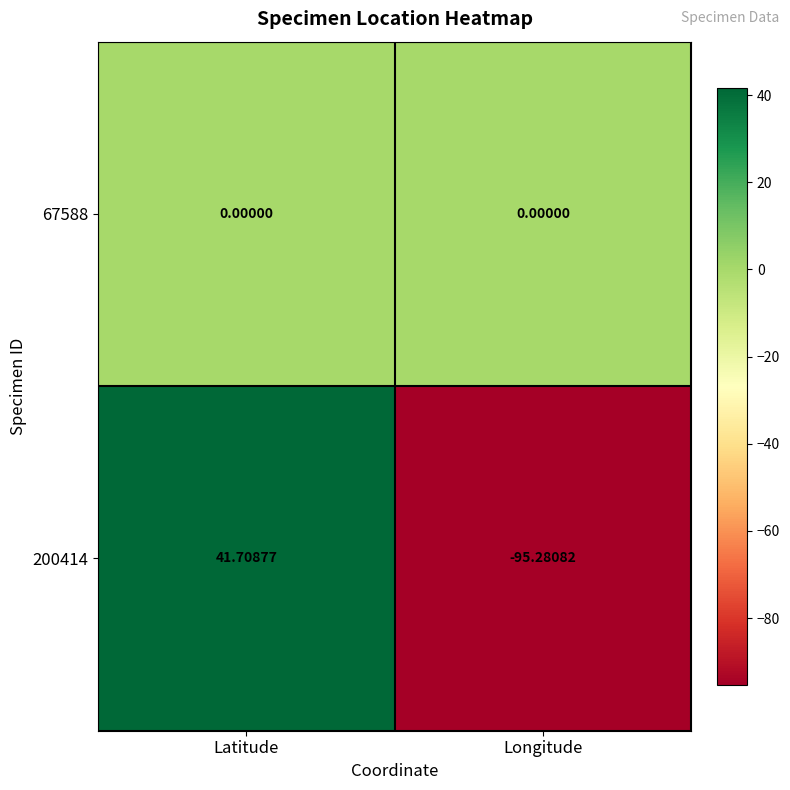

What is the total value across all series at Longitude?

-95.3